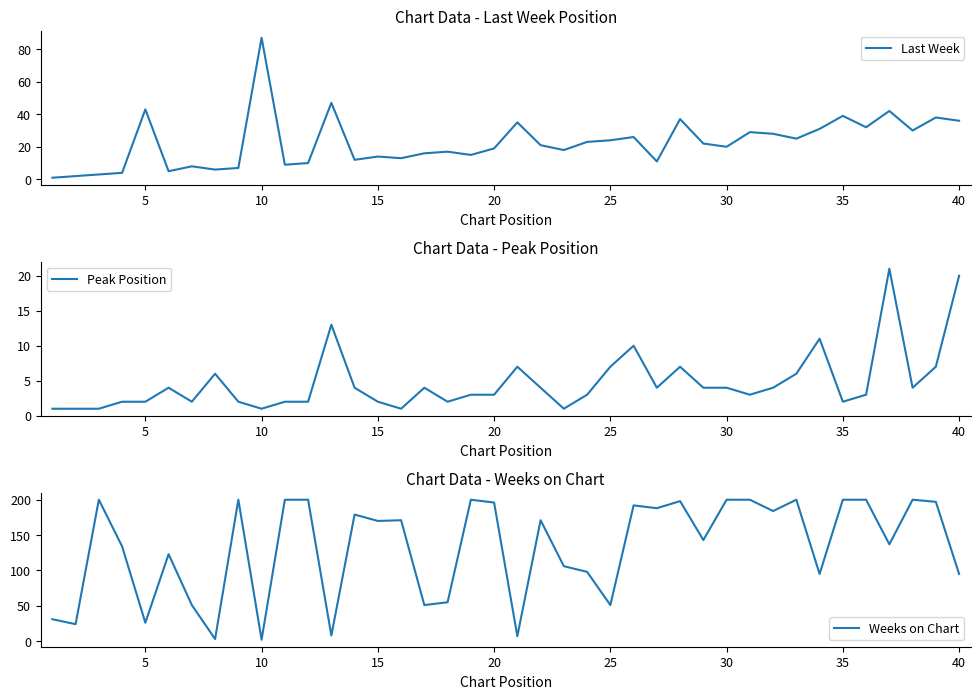

In Weeks on Chart, how many points are higher than both neighbors (excluding endpoints)?

11